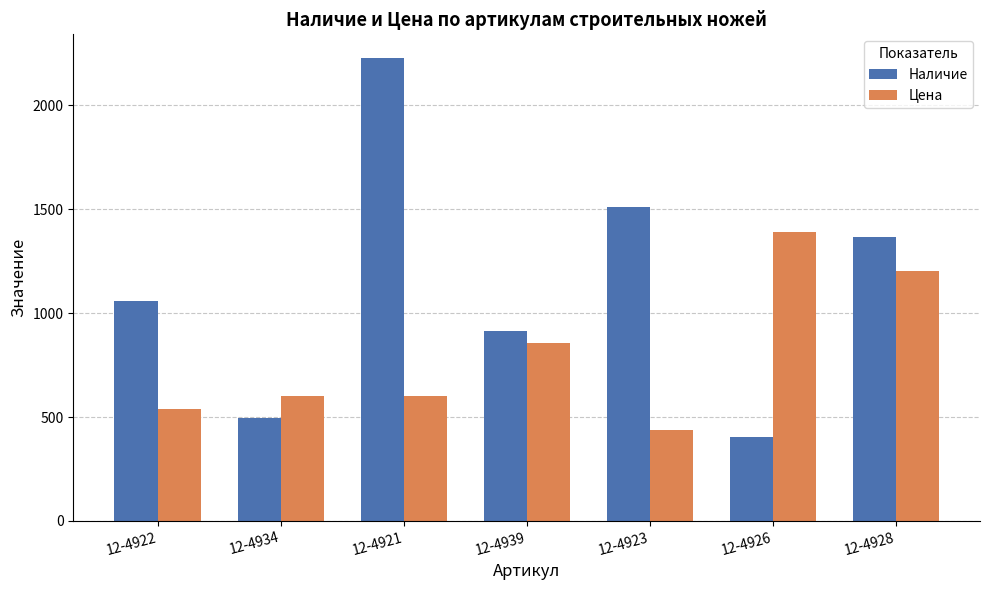

What is the lowest value of the Наличие series?

404